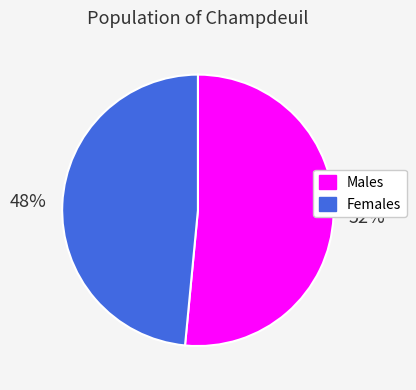

To the nearest percent, what is the combined percentage of Males and Females?

100%